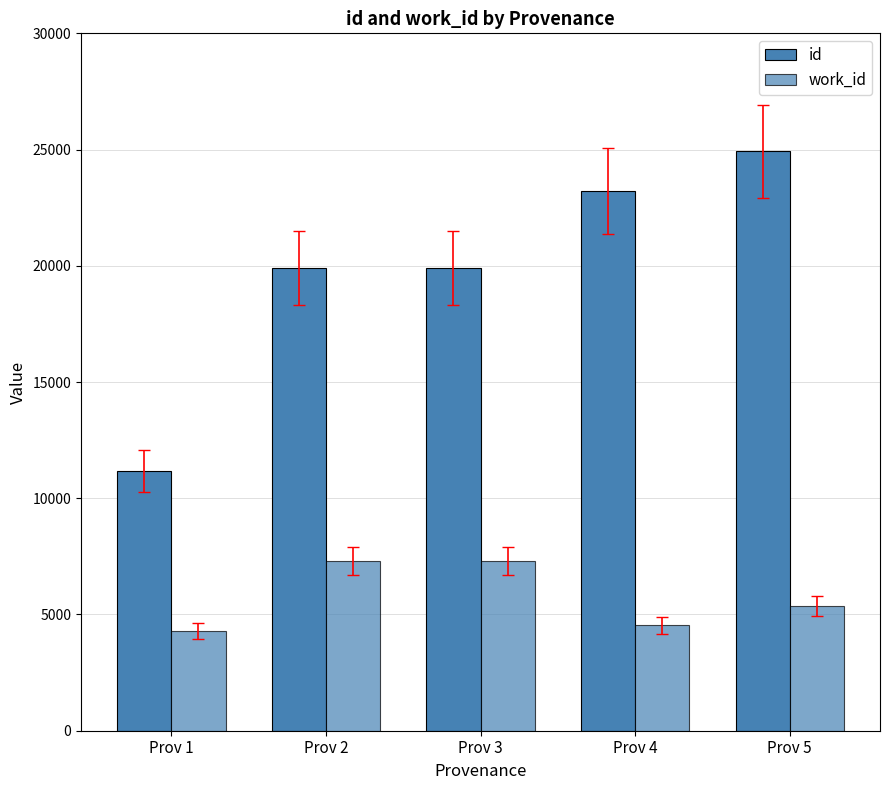

The value of id at Prov 1 is 6538. True or false?

False